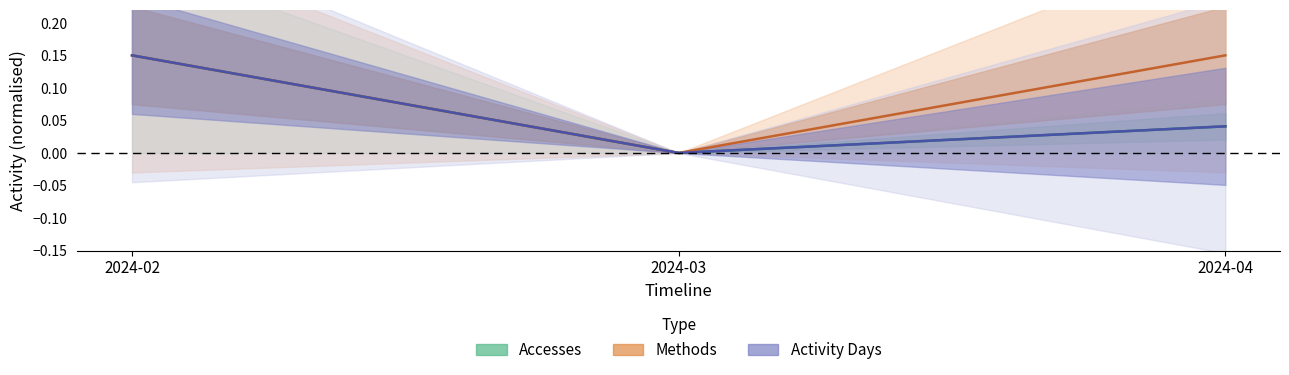

The Accesses series shows 0.1 at 2024-02. True or false?

True